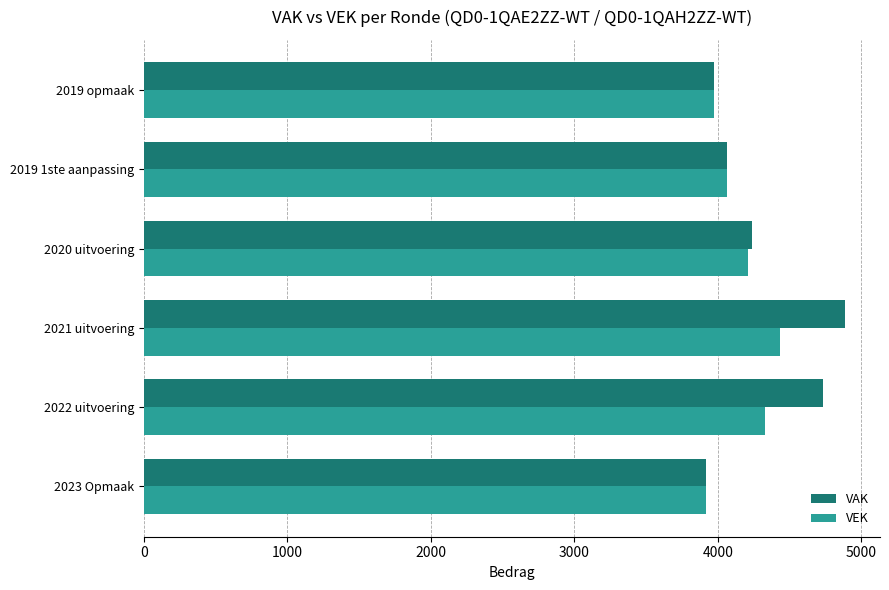

What is the difference between the maximum and minimum values in the VEK series?

514